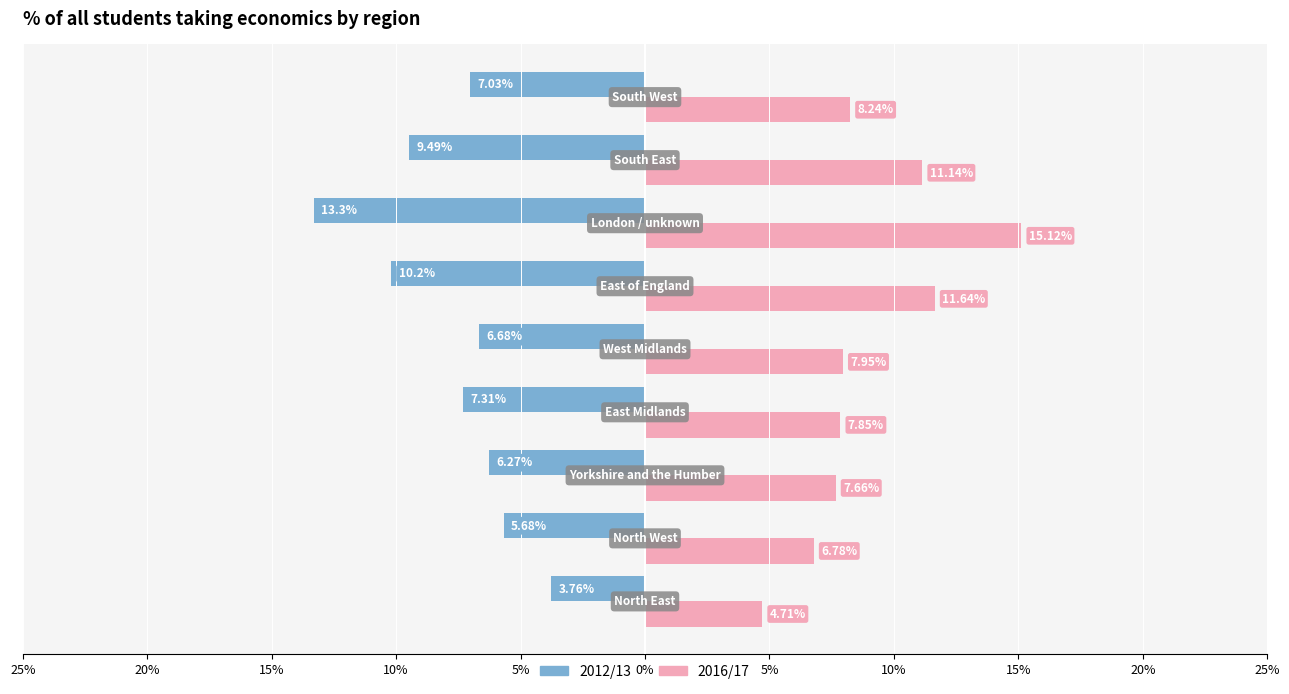

Reading left to right, extract all data points from this chart.

2012/13: -3.8	-5.7	-6.3	-7.3	-6.7	-10.2	-13.3	-9.5	-7.0
2016/17: 4.7	6.8	7.7	7.8	8.0	11.6	15.1	11.1	8.2